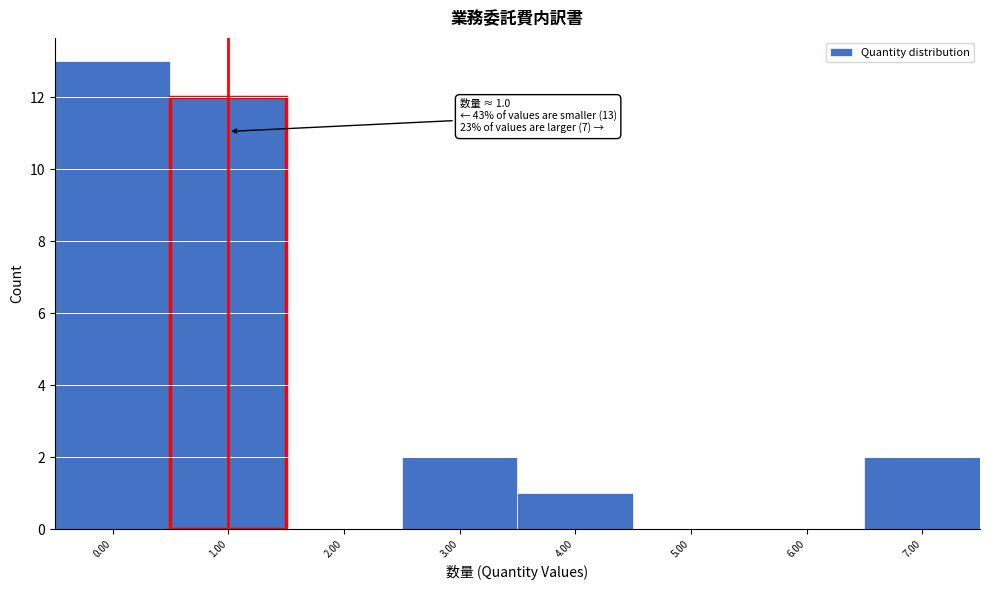

Reading left to right, transcribe all the data shown in this chart.

0.00=13	1.00=12	2.00=0	3.00=2	4.00=1	5.00=0	6.00=0	7.00=2